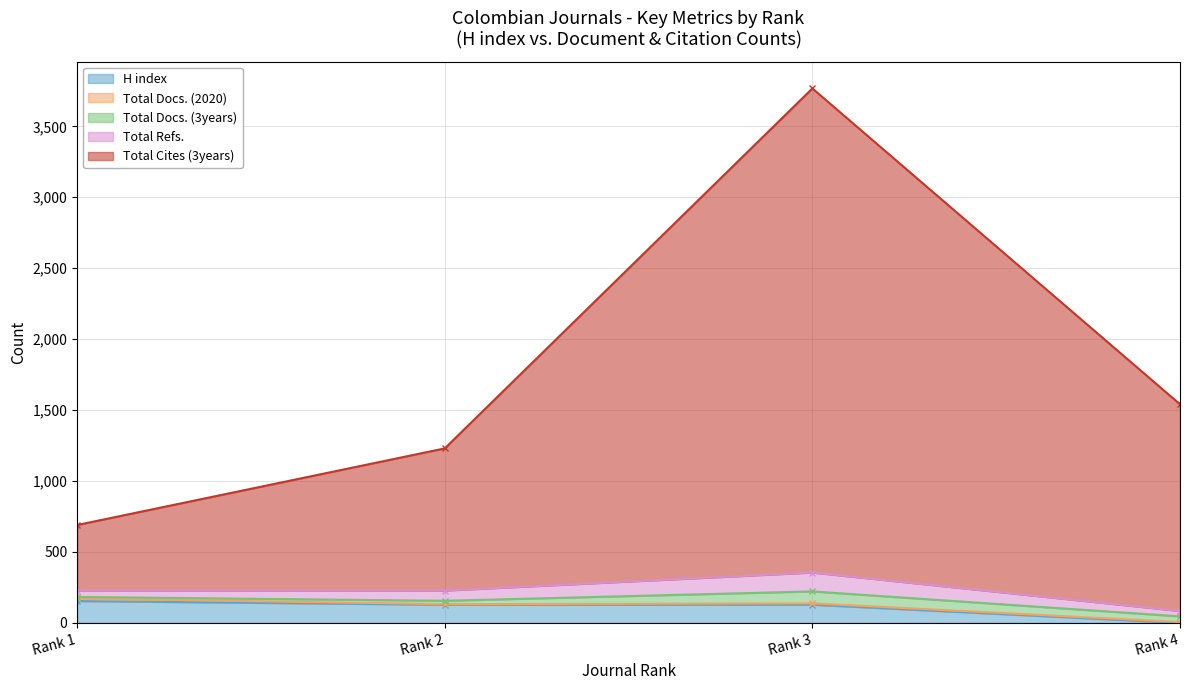

Count the number of categories in the chart.

4